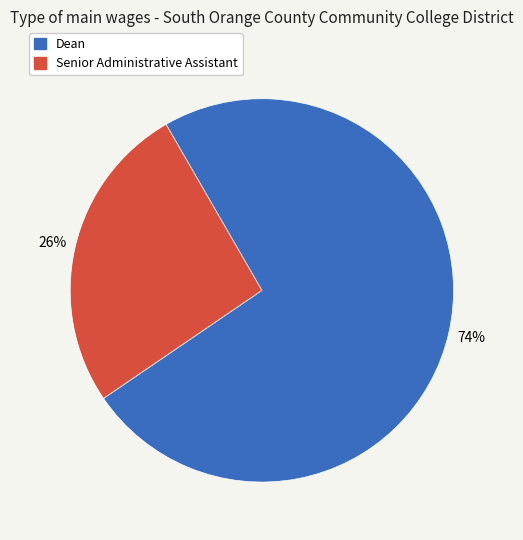

To the nearest percent, what is the average slice percentage?

50%